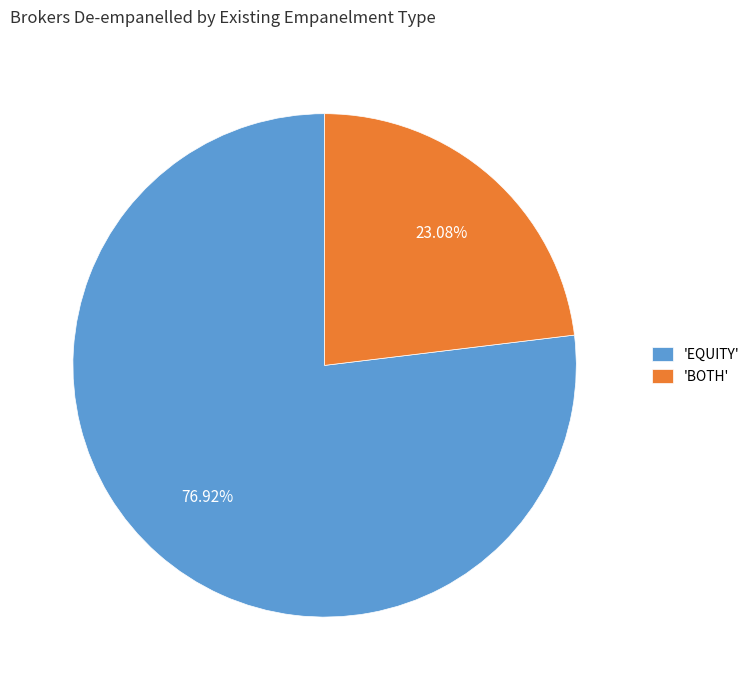

Which has a higher value, 'BOTH' or 'EQUITY'?

'EQUITY'